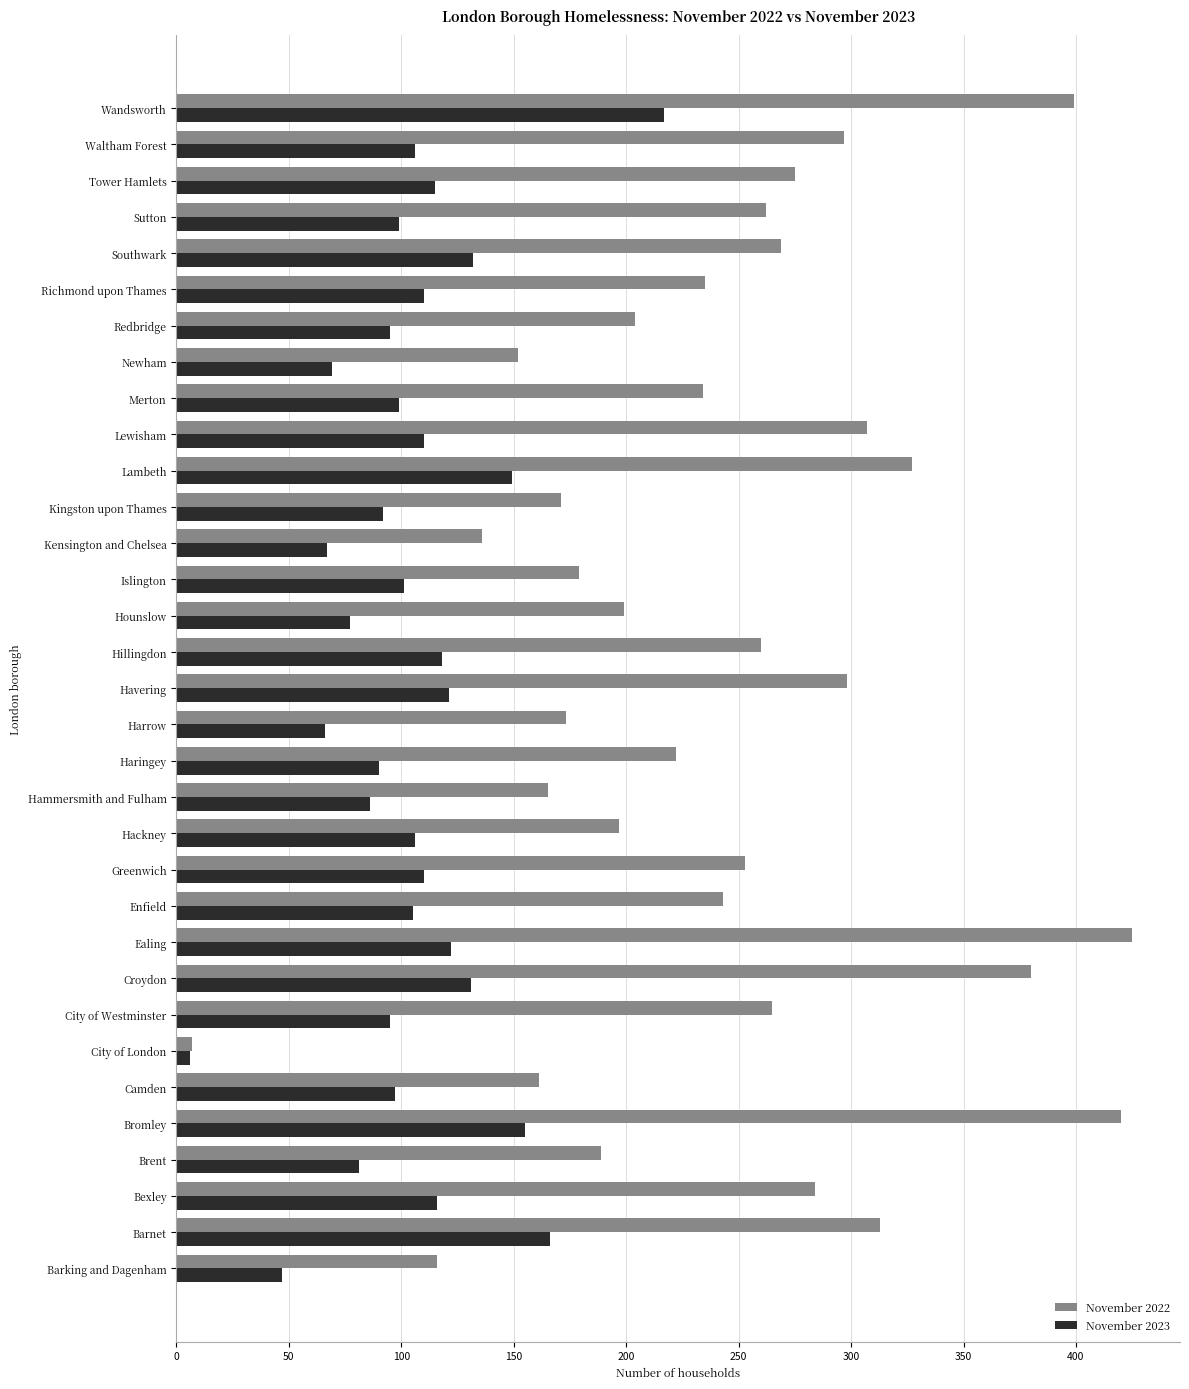

What is the maximum value for November 2022?

425